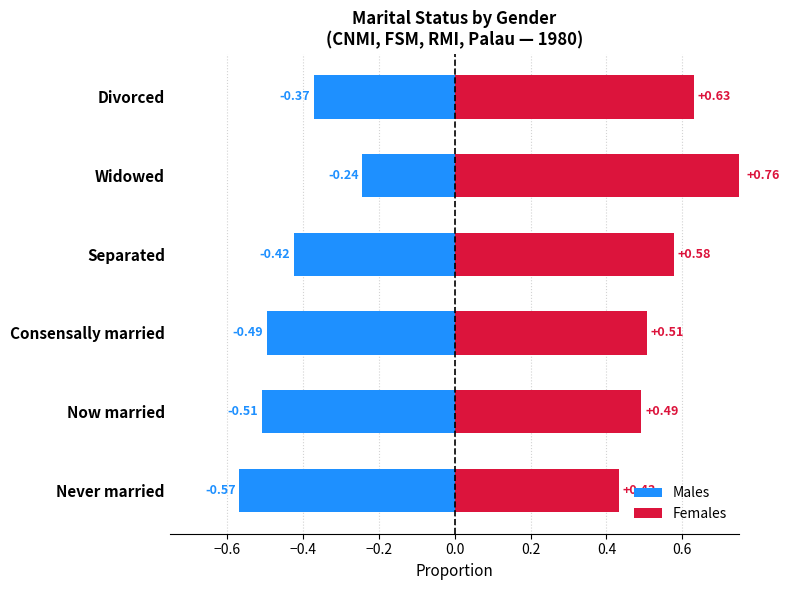

Reading left to right, list all the values displayed in this chart.

Males: -0.6	-0.5	-0.5	-0.4	-0.2	-0.4
Females: 0.4	0.5	0.5	0.6	0.8	0.6